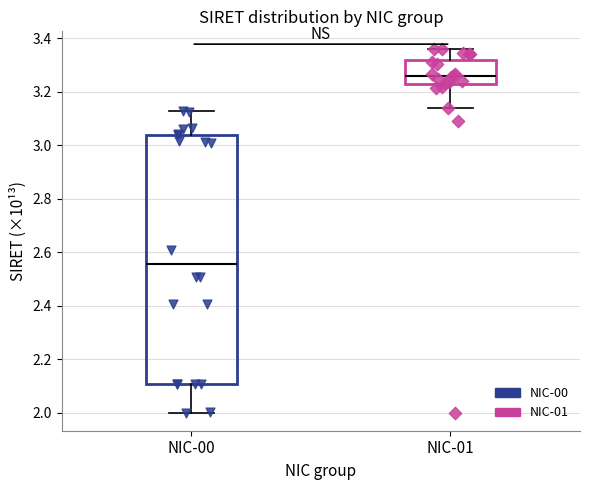

Comparing the boxes themselves (not the whiskers), which one is the tallest?

NIC-00